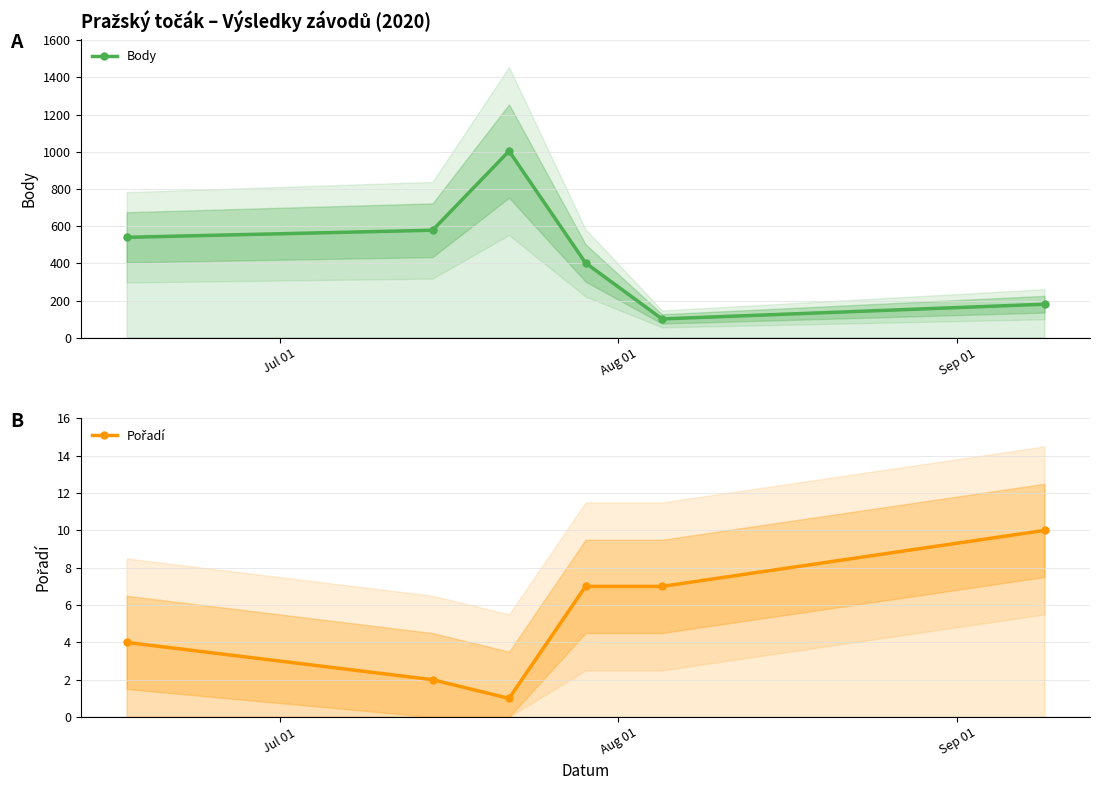

Reading left to right, extract all data points from this chart.

Body: 540	578	1004	402	101	180
Pořadí: 4	2	1	7	7	10